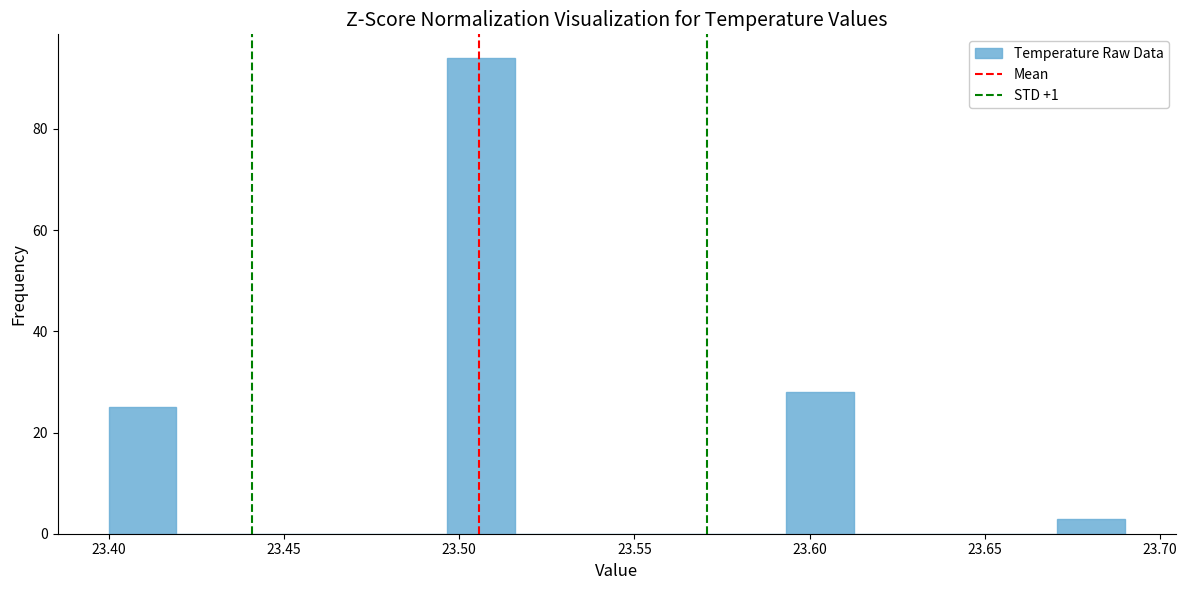

Read against the x-axis, roughly where is the centre of the tallest bar?

23.505